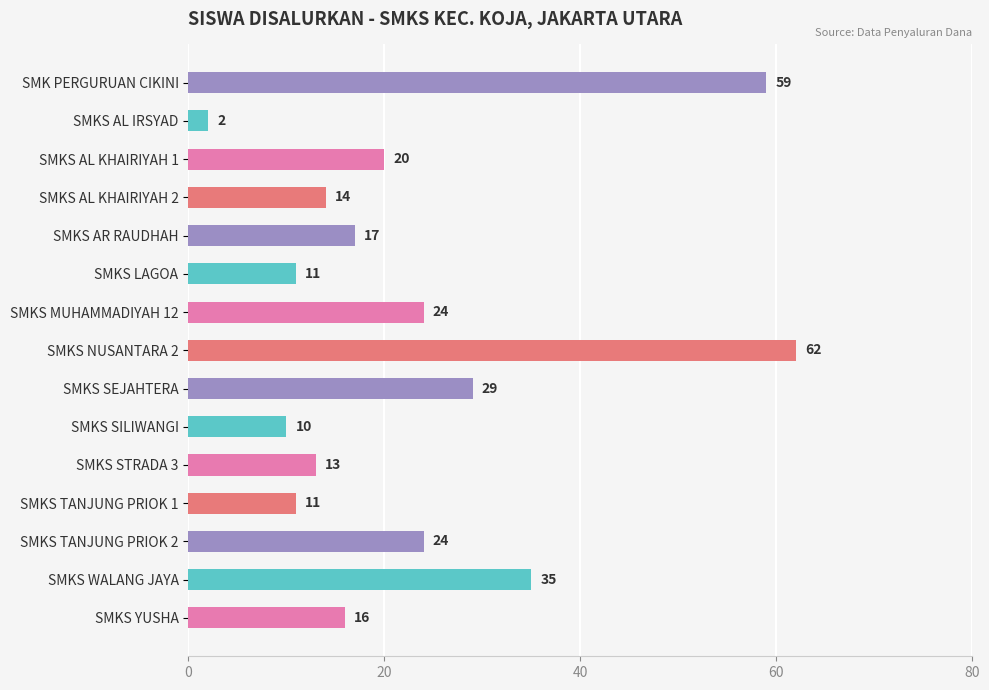

Are the bars horizontal?

Yes